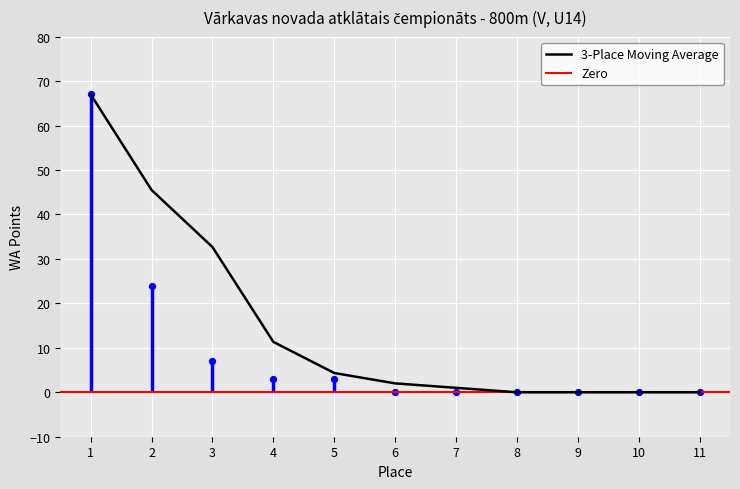

What is the change in value from 1 to 11?

-67